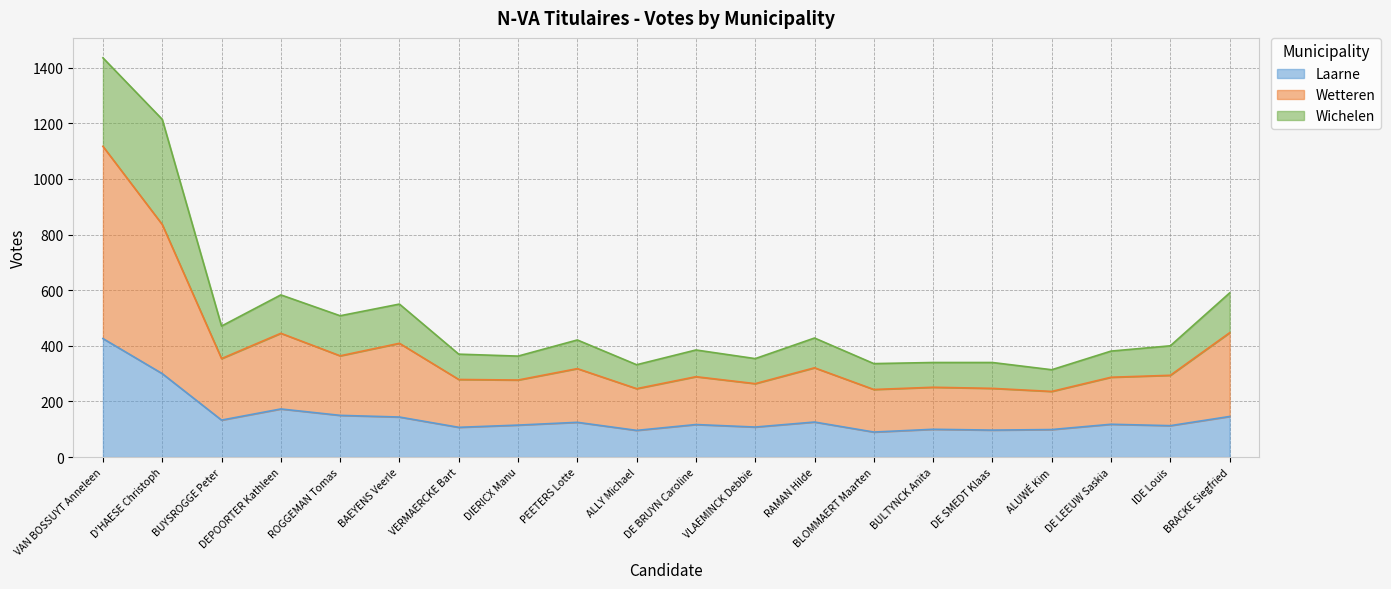

What is the label of the 20th point from the left?

BRACKE Siegfried